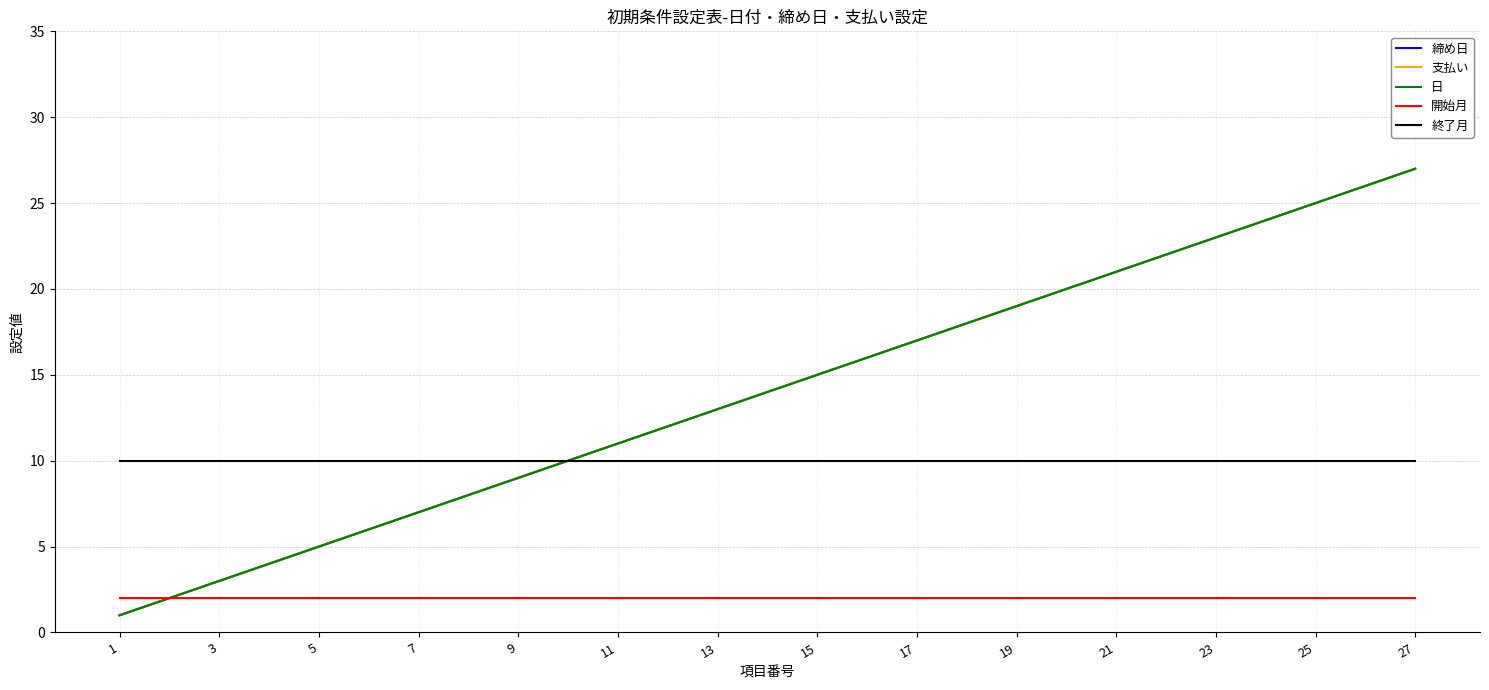

Does the chart have visible grid lines?

Yes